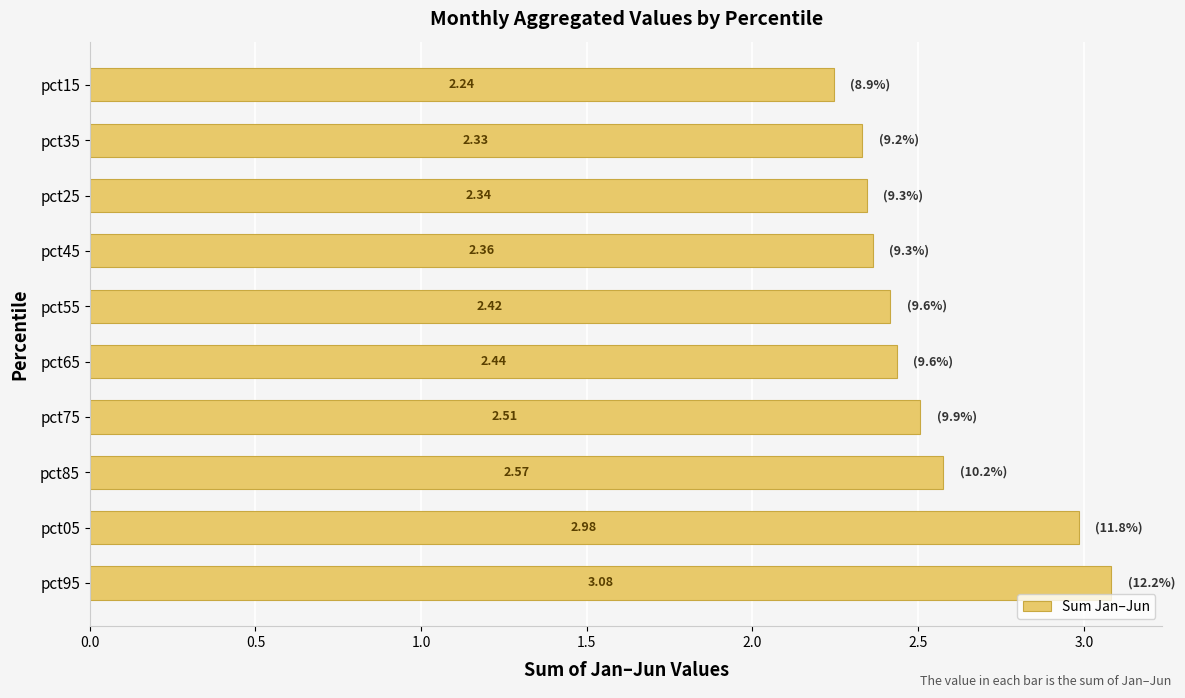

What is the sum of all values?

25.3